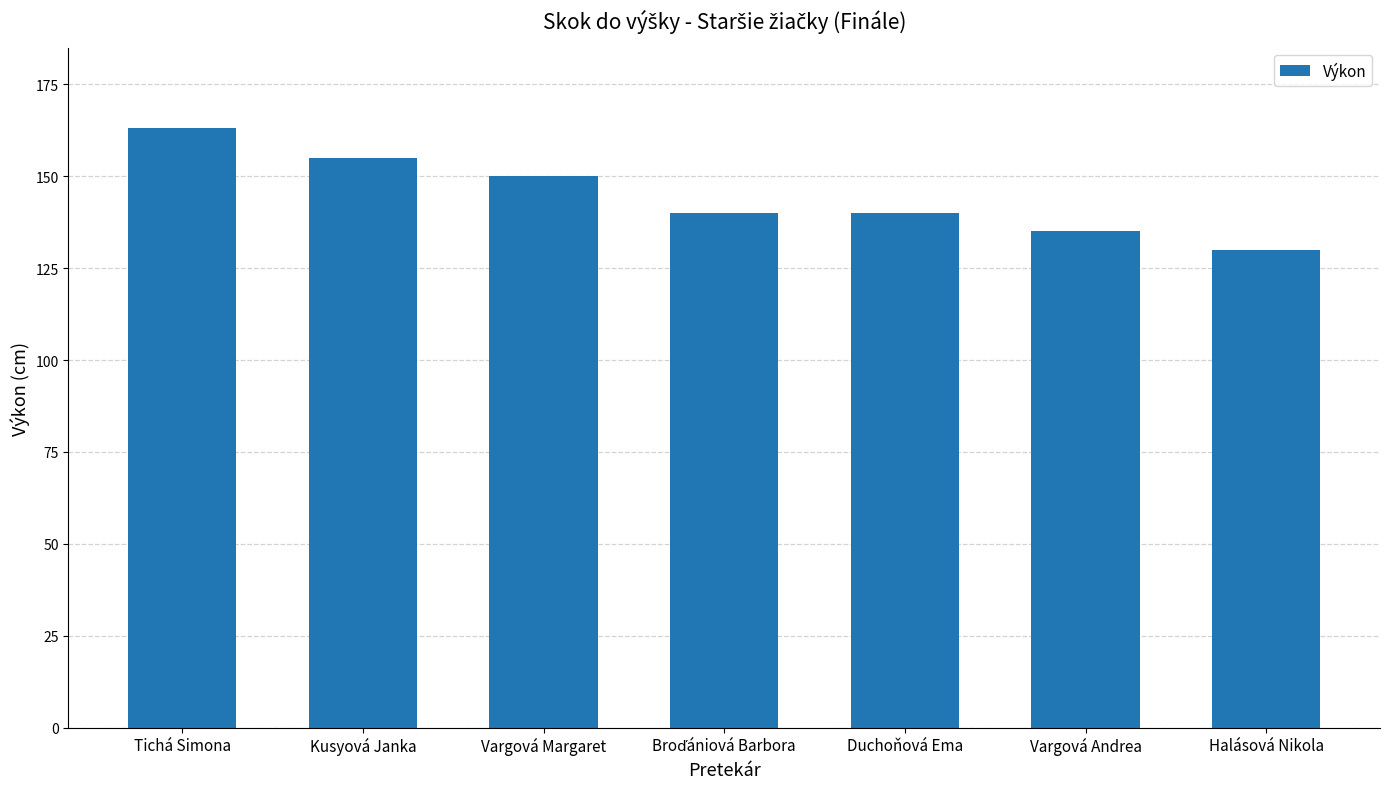

How many data points does each series have?

7